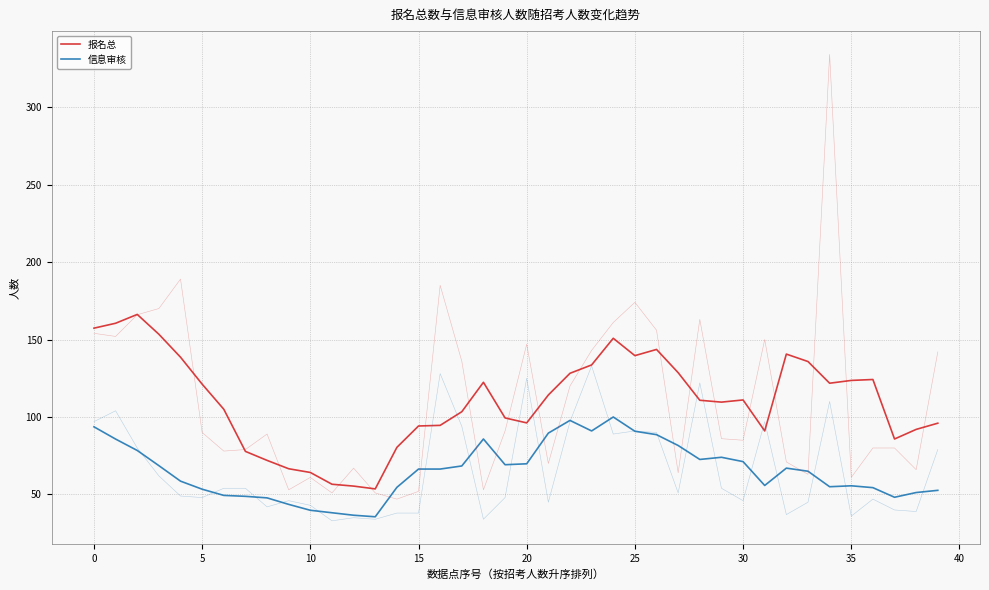

How many series are shown in this chart?

2